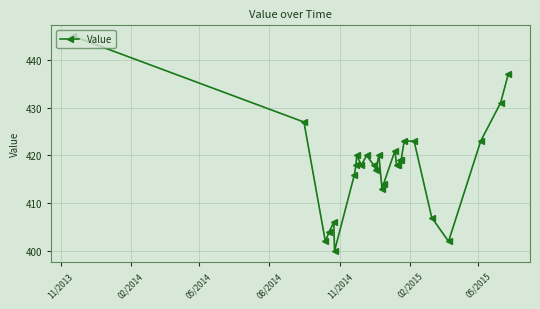

What is the smallest value displayed?

400